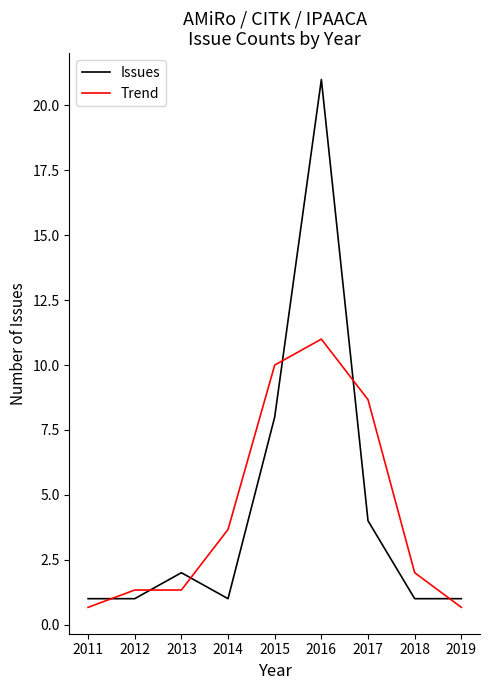

Rank the series at 2015 from lowest to highest value.

Issues, Trend